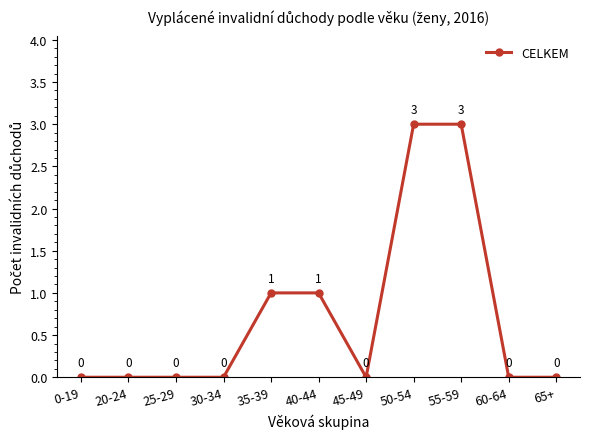

How many values are between 0 and 1?

9